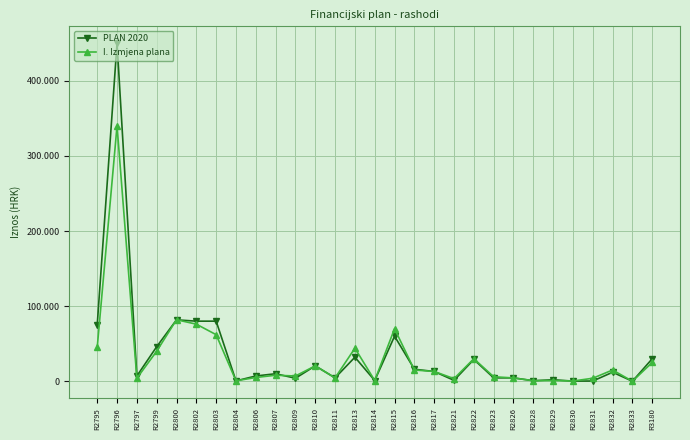

After their last crossing, which series has the higher values: PLAN 2020 or I. Izmjena plana?

I. Izmjena plana